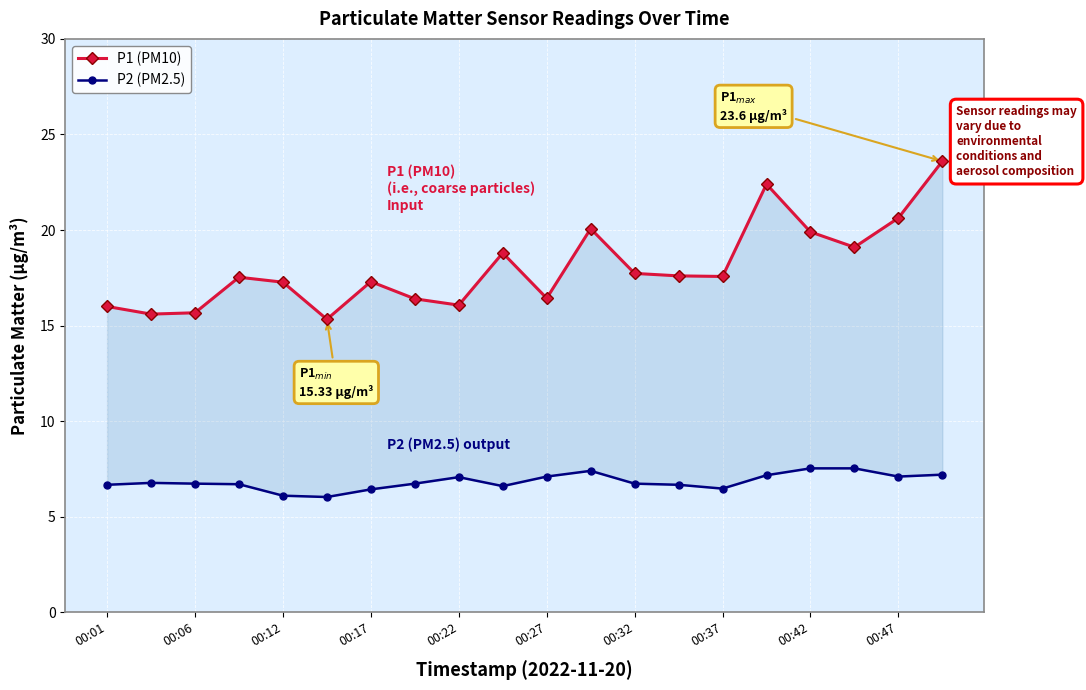

What is the maximum value for P1 (PM10)?

23.6